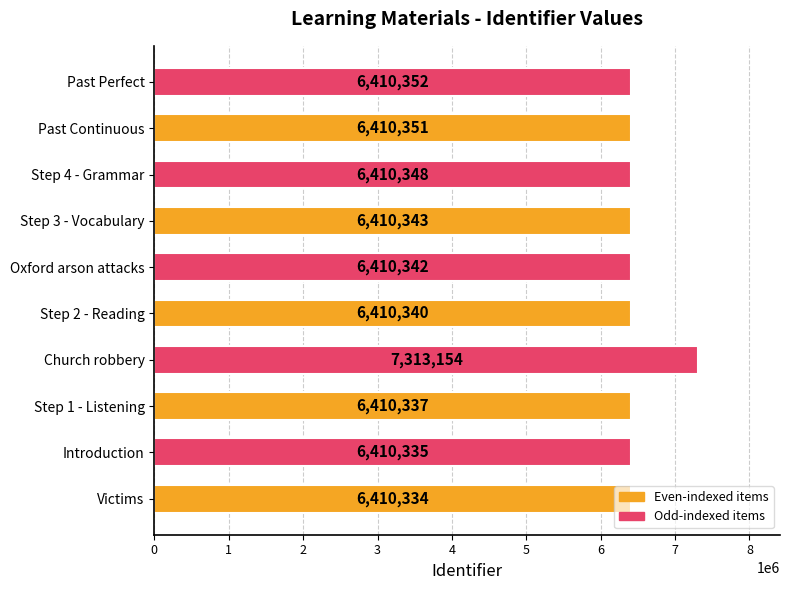

True or false: the data shows 6410340 at Step 2 - Reading.

True